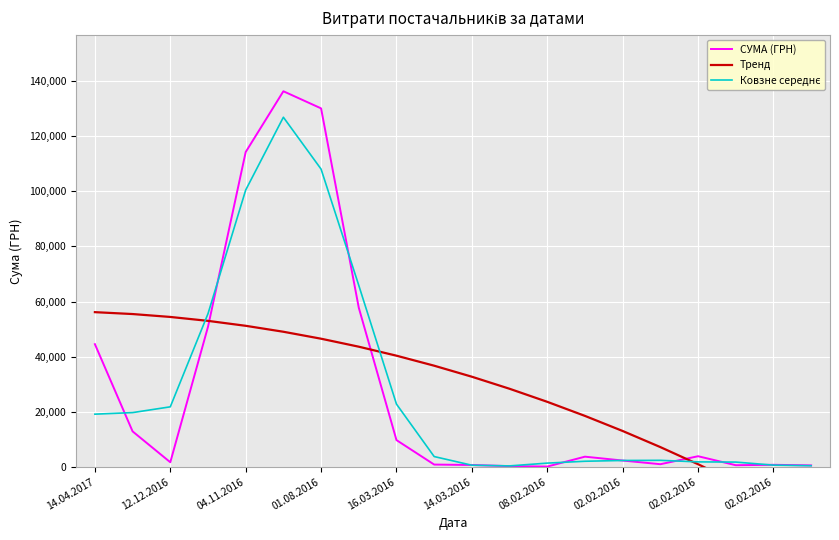

How many lines are shown in the chart?

3